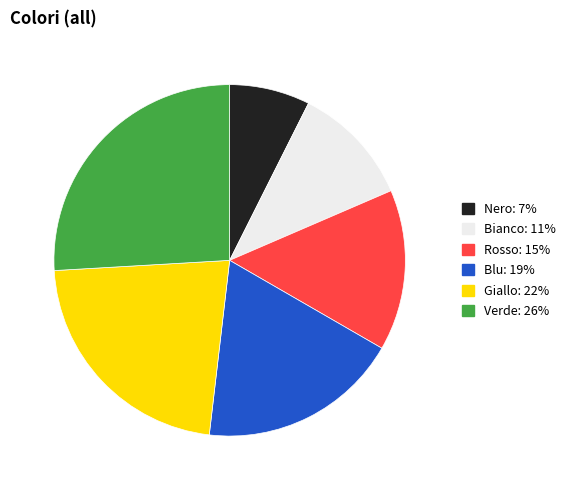

Is it true that Giallo: 22% is 22% of the pie?

True